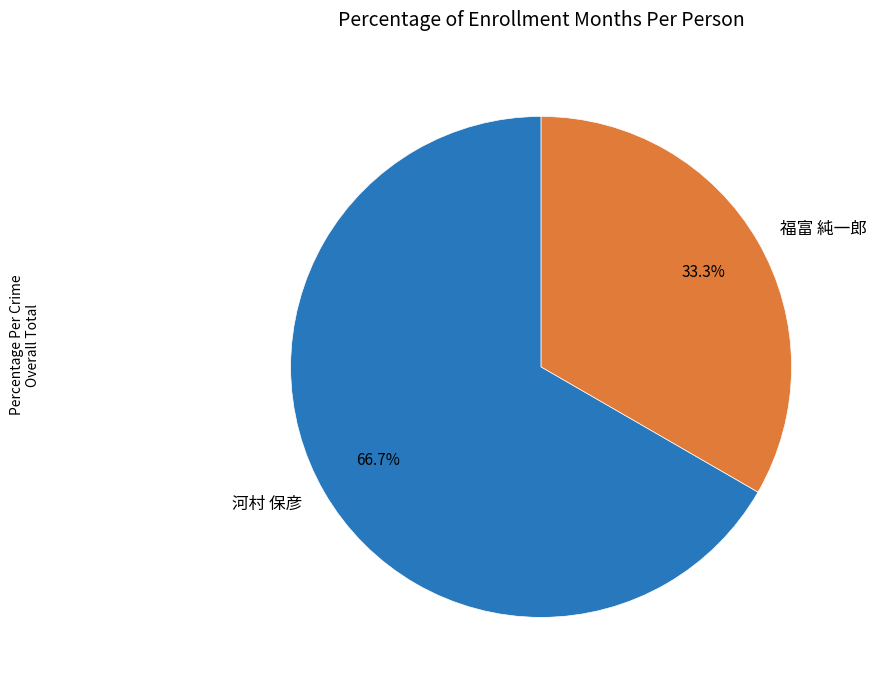

To the nearest percent, what is the difference between the 福富 純一郎 and 河村 保彦 slice percentages?

33%